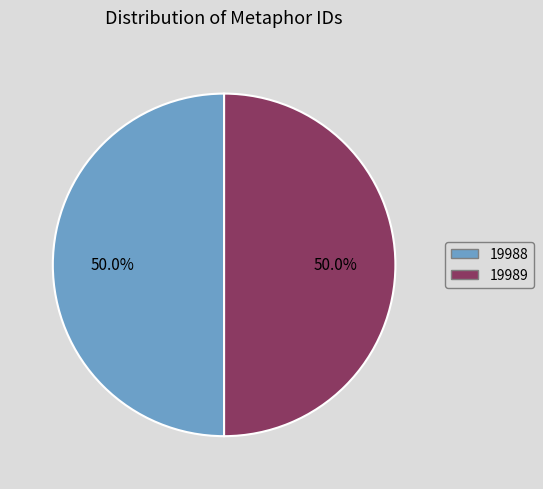

True or false: 19988 accounts for 50% of the total.

True